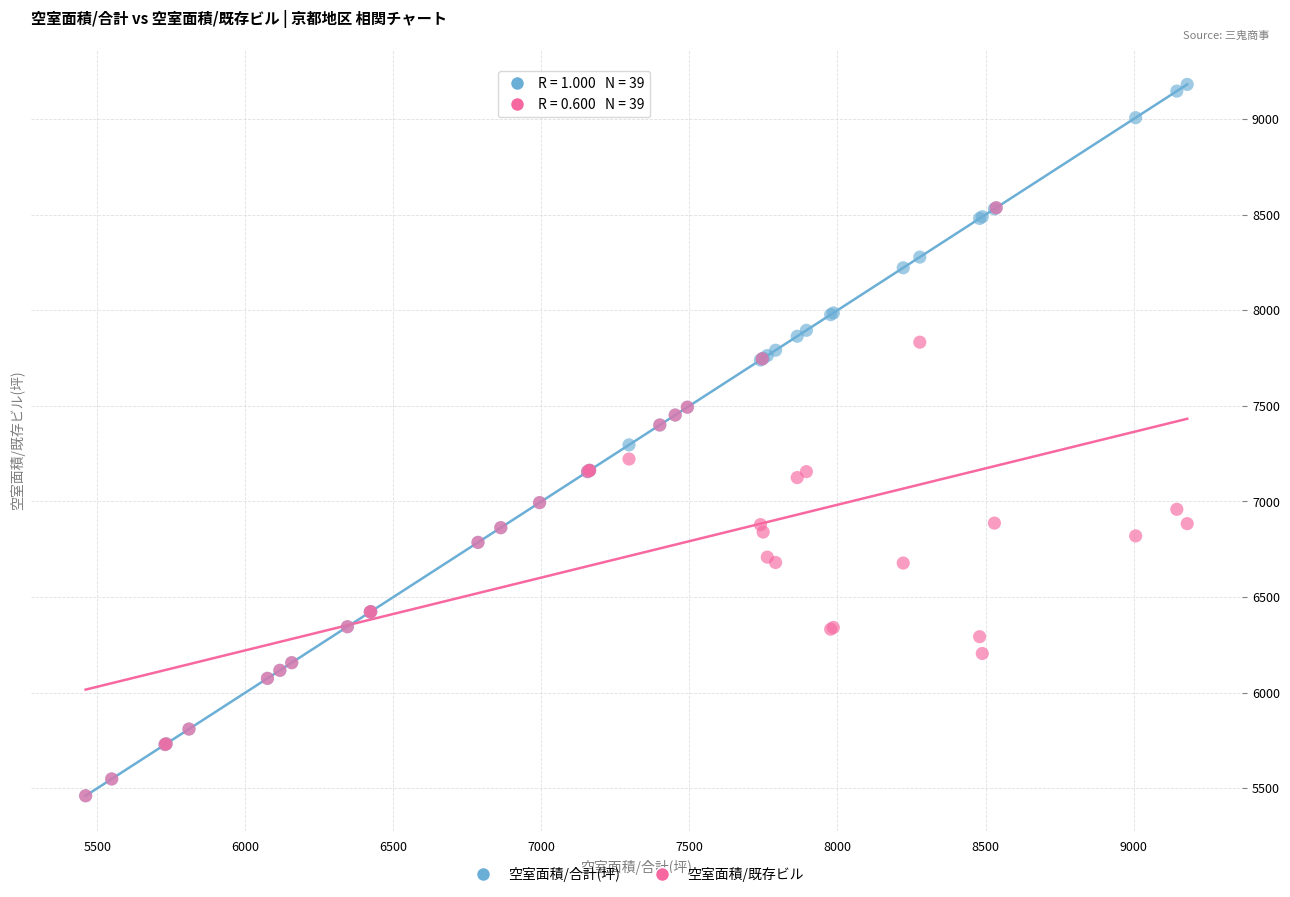

Which series reaches the maximum Y coordinate?

空室面積/合計(坪)